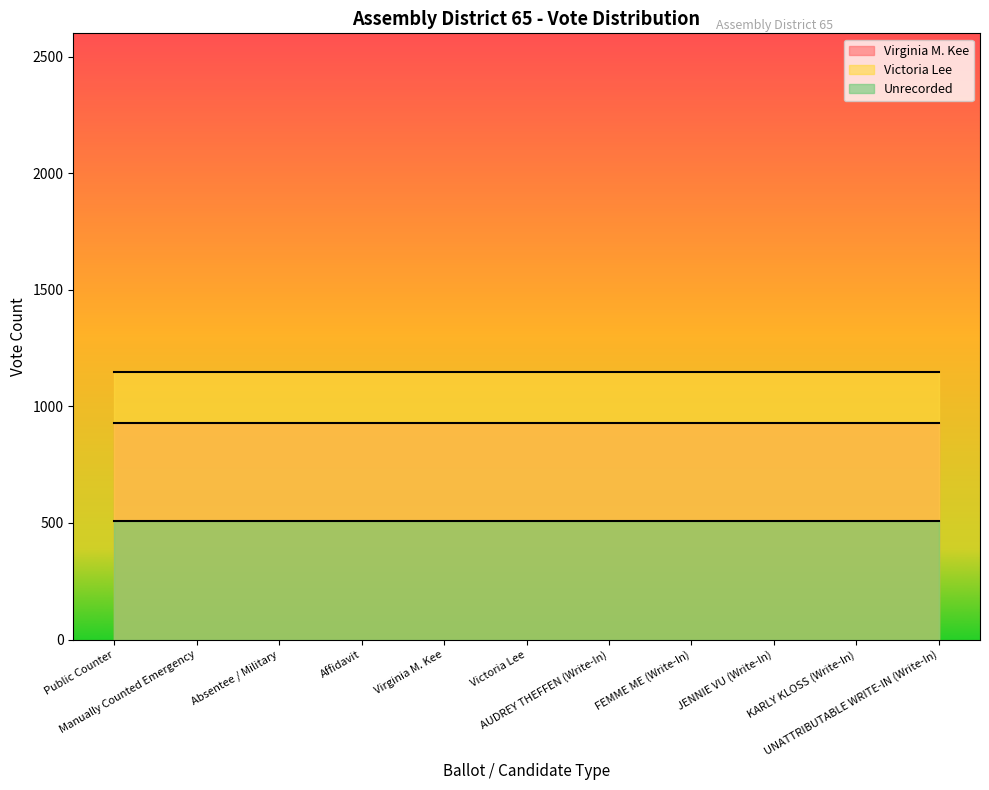

Which series has the largest total across all categories?

Victoria Lee